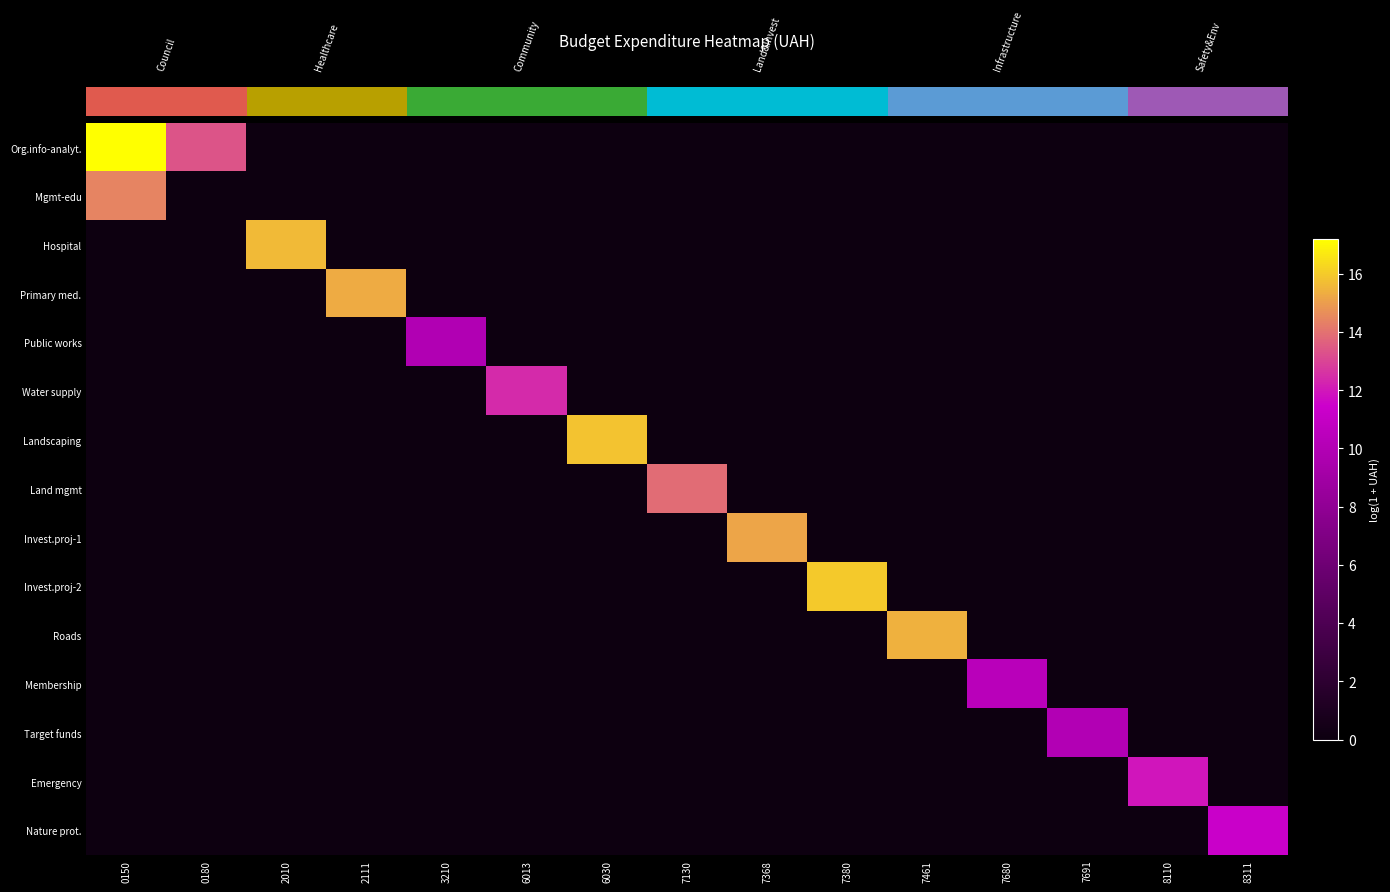

Which series has the largest range (max minus min)?

row_0